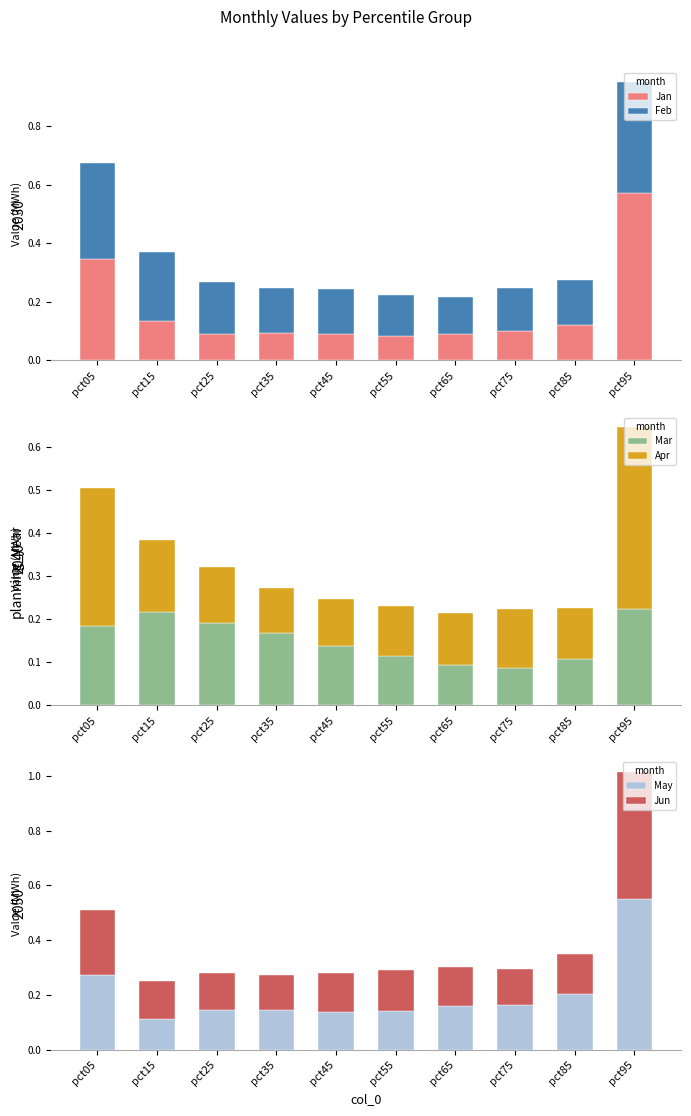

Reading left to right, what are all the values shown in this chart?

Jan: pct05=0.3	pct15=0.1	pct25=0.1	pct35=0.1	pct45=0.1	pct55=0.1	pct65=0.1	pct75=0.1	pct85=0.1	pct95=0.6
Feb: pct05=0.3	pct15=0.2	pct25=0.2	pct35=0.2	pct45=0.2	pct55=0.1	pct65=0.1	pct75=0.1	pct85=0.2	pct95=0.4
Mar: pct05=0.2	pct15=0.2	pct25=0.2	pct35=0.2	pct45=0.1	pct55=0.1	pct65=0.1	pct75=0.1	pct85=0.1	pct95=0.2
Apr: pct05=0.3	pct15=0.2	pct25=0.1	pct35=0.1	pct45=0.1	pct55=0.1	pct65=0.1	pct75=0.1	pct85=0.1	pct95=0.4
May: pct05=0.3	pct15=0.1	pct25=0.1	pct35=0.1	pct45=0.1	pct55=0.1	pct65=0.2	pct75=0.2	pct85=0.2	pct95=0.5
Jun: pct05=0.2	pct15=0.1	pct25=0.1	pct35=0.1	pct45=0.1	pct55=0.1	pct65=0.1	pct75=0.1	pct85=0.1	pct95=0.5